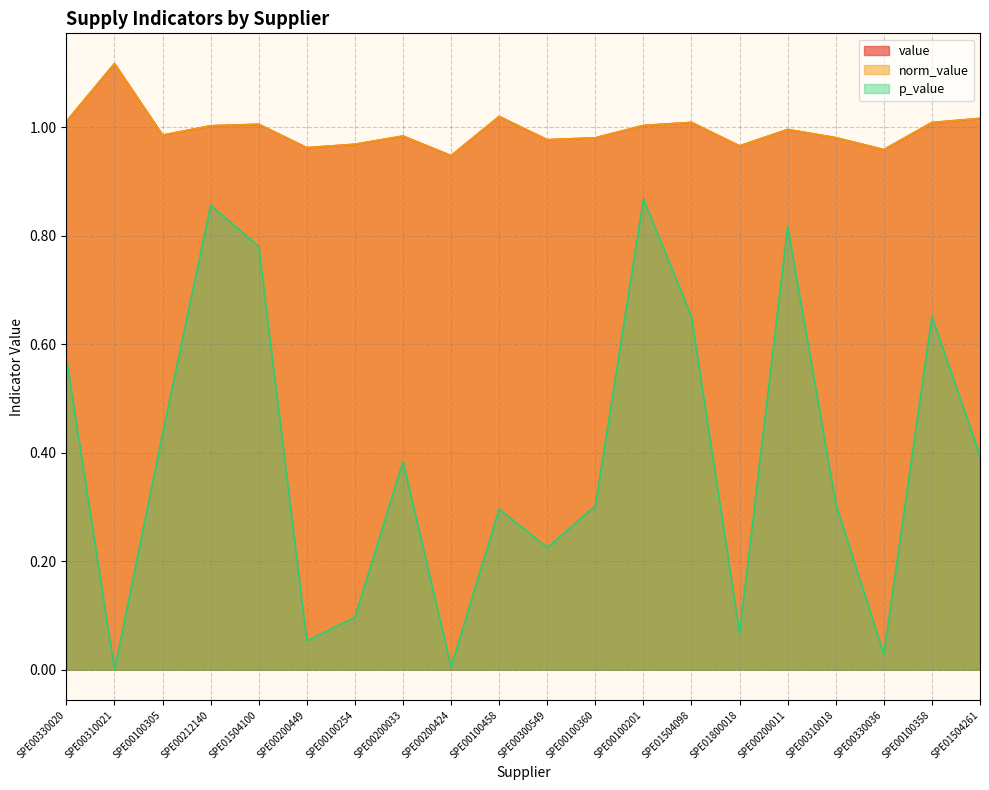

True or false: p_value and norm_value intersect in this chart.

False